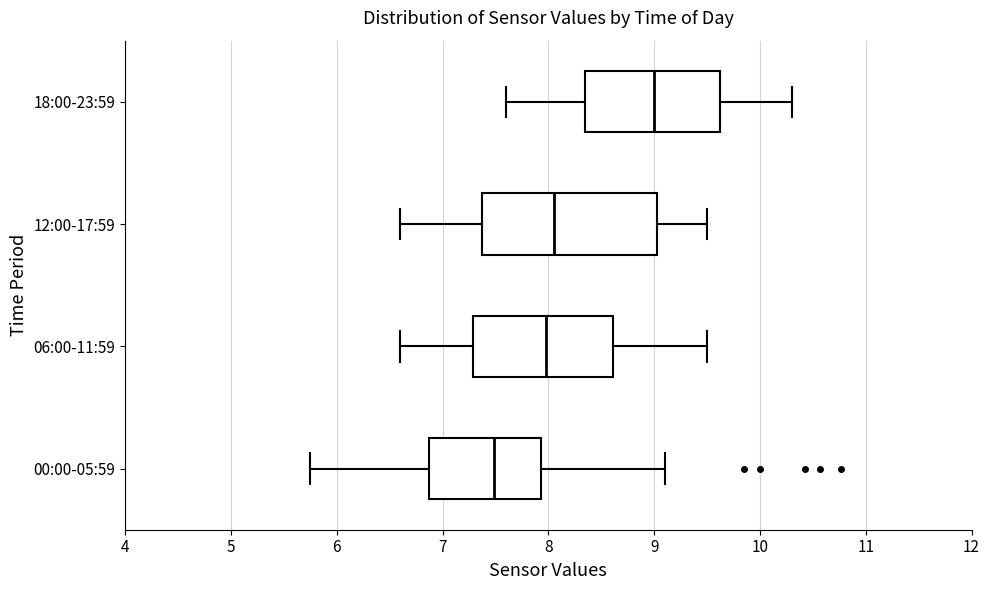

Where is the left edge of the box for 18:00-23:59 on the x-axis? The values are not printed on the chart, so give them approximately, as read against the axis.

8.4